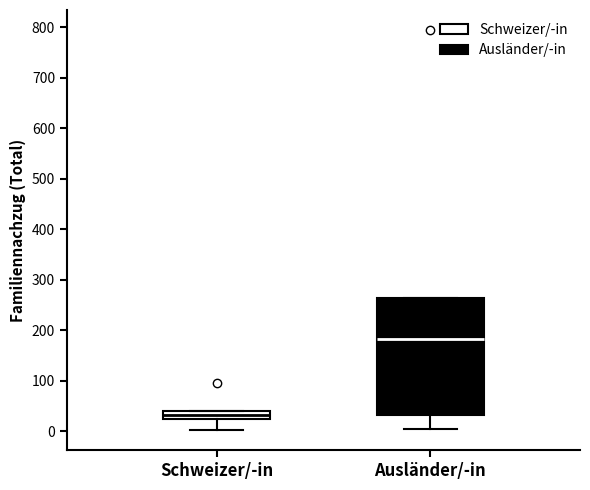

Which box is the tallest, from its lower edge to its upper edge?

Ausländer/-in